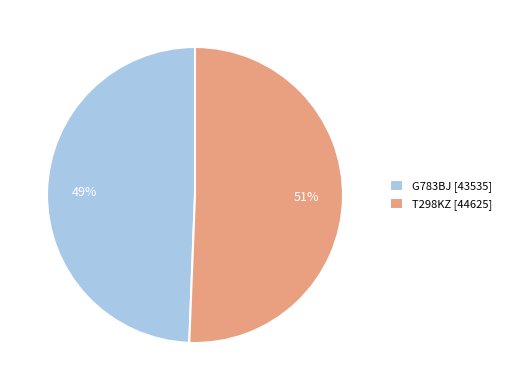

How many segments does this pie chart have?

2